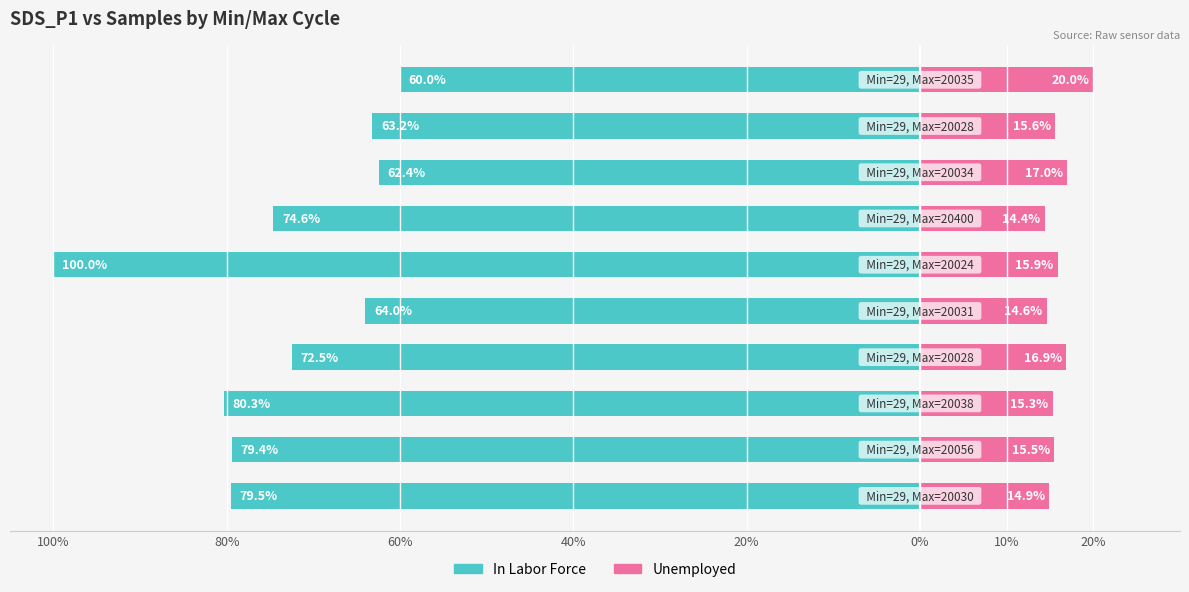

Is it true that Unemployed equals 20.0 at 9?

True